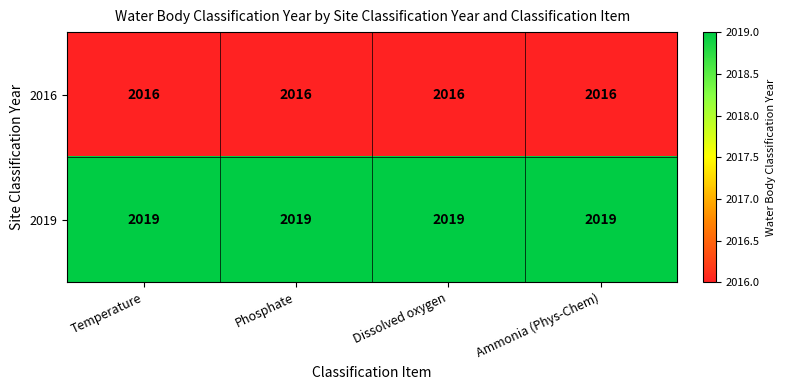

What is the sum of the 2019 values at Phosphate and Ammonia (Phys-Chem)?

4038